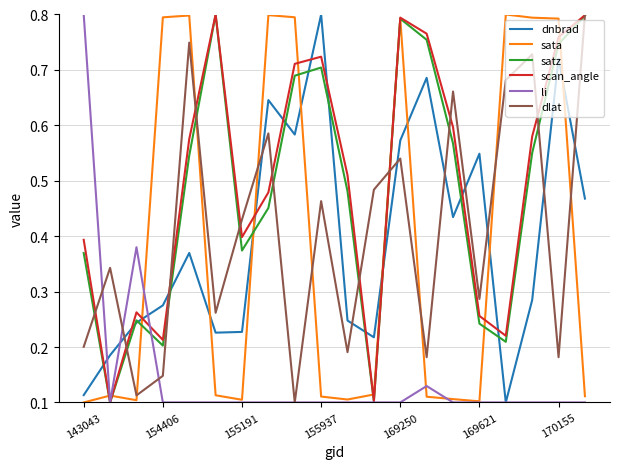

After their last crossing, which series has the higher values: sata or dnbrad?

dnbrad